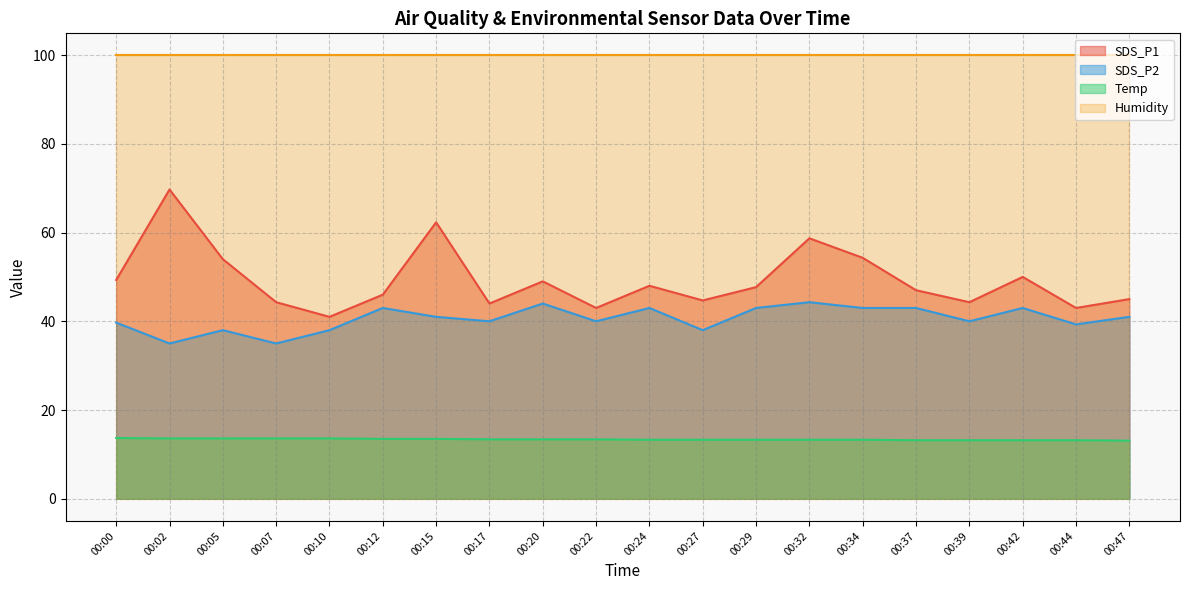

At which category does the chart reach its peak across all series?

00:02